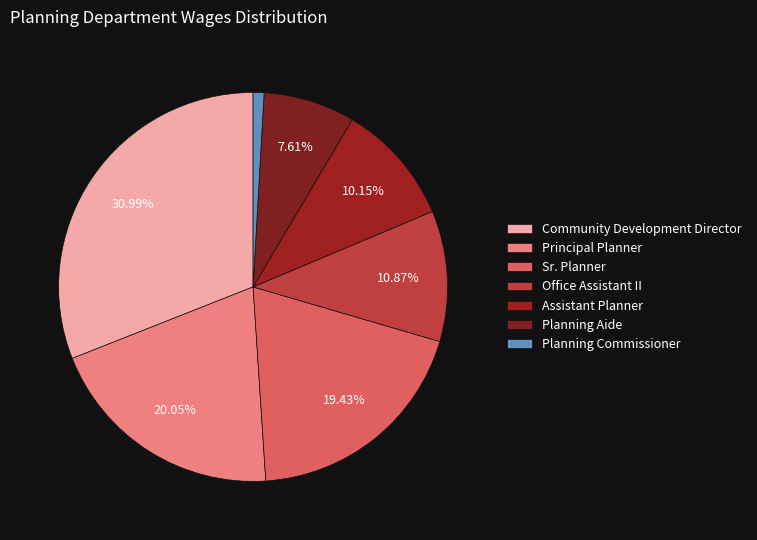

The Assistant Planner slice represents 1% of the pie. True or false?

False